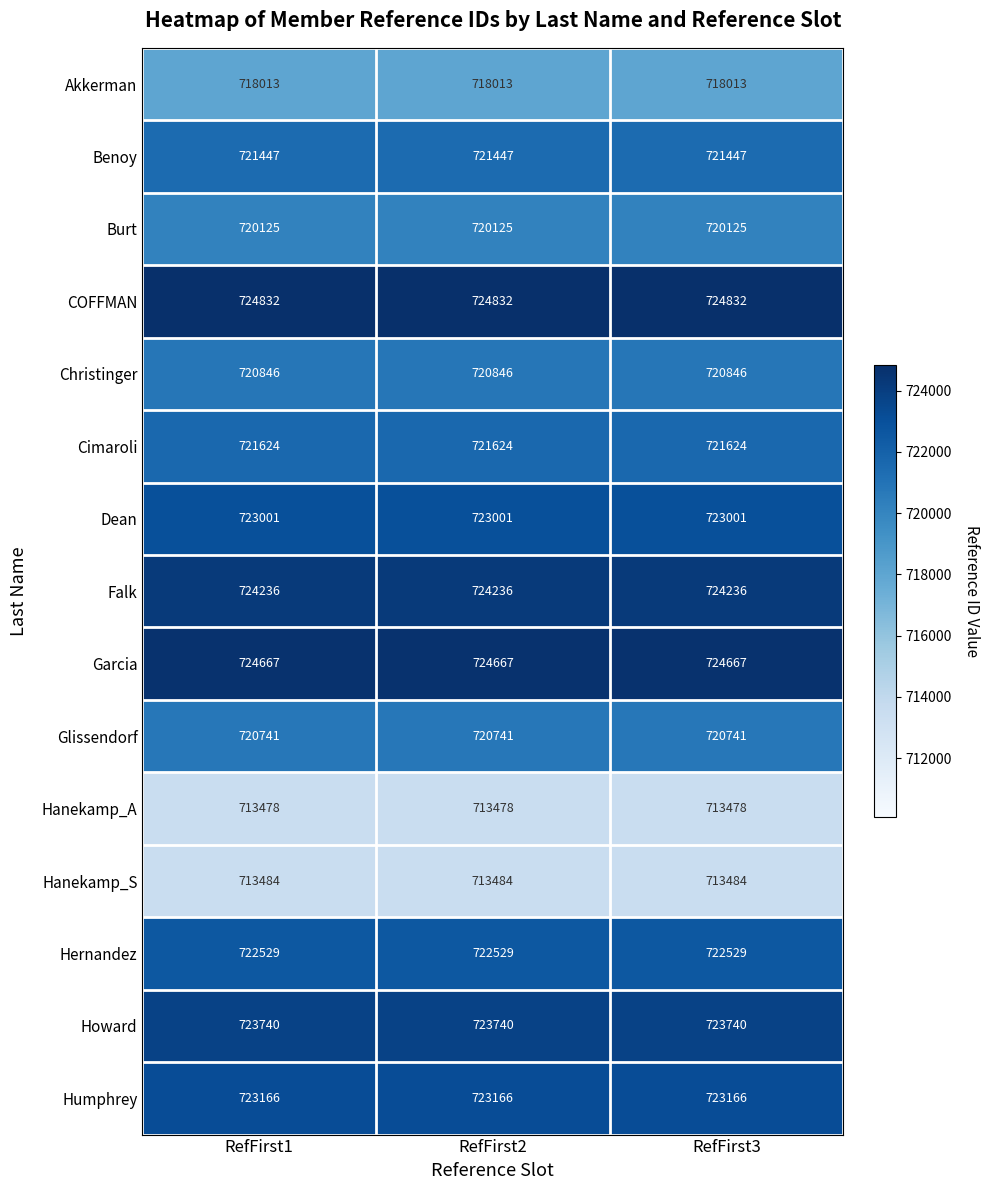

What is the difference between the highest and lowest values at RefFirst1?

11354